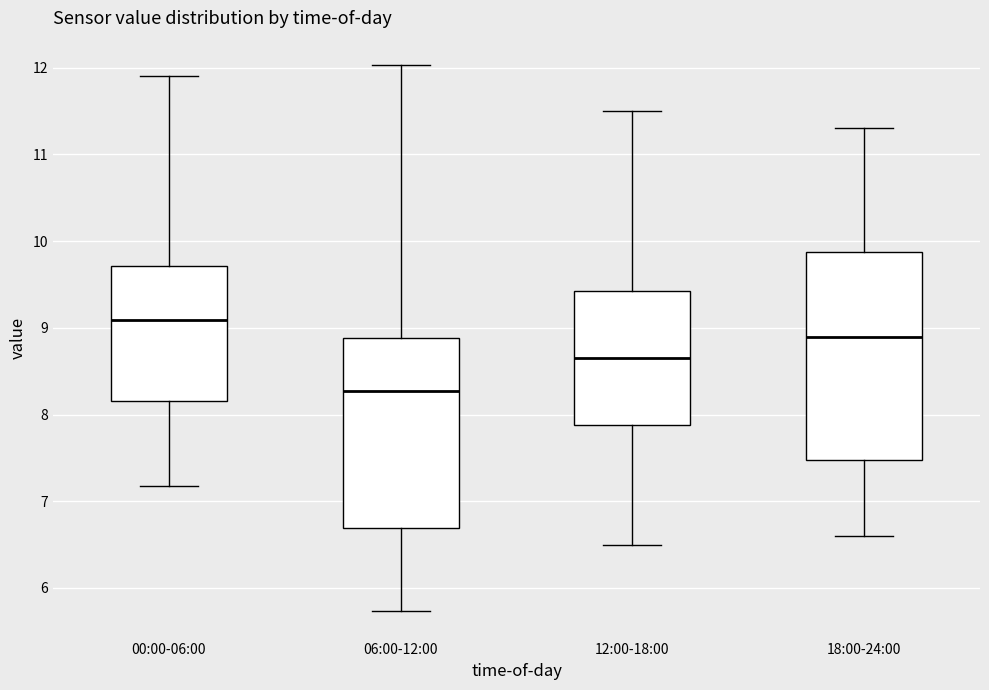

Which box is the tallest, from its lower edge to its upper edge?

18:00-24:00